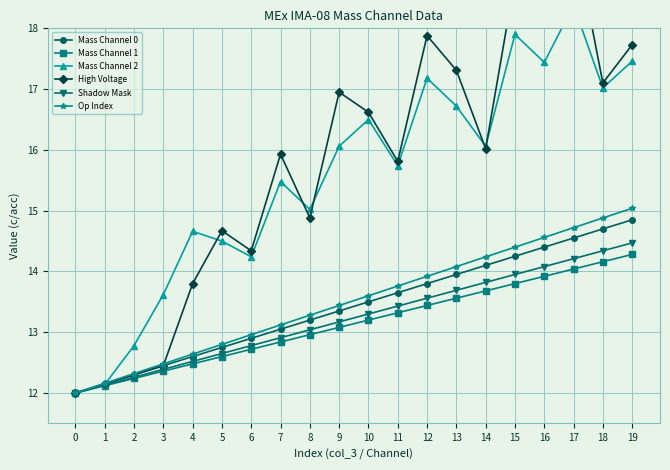

At how many categories does at least one series exceed 18?

3